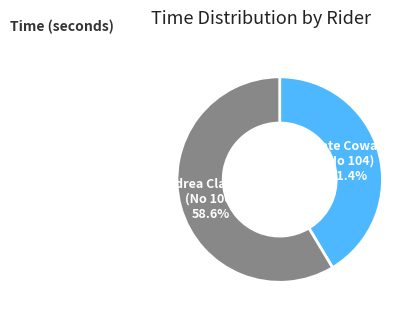

What is the largest slice in the pie chart?

Andrea Clarkson (No 106)